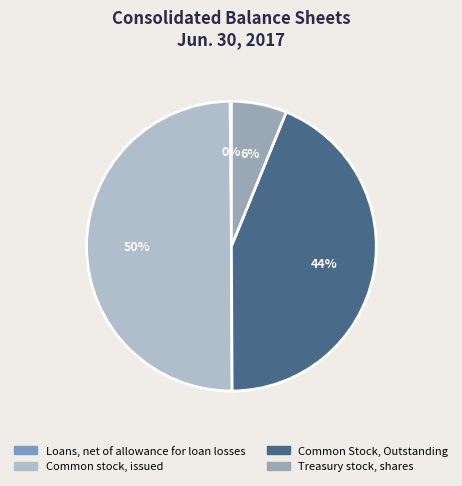

What is the largest slice in the pie chart?

Common stock, issued